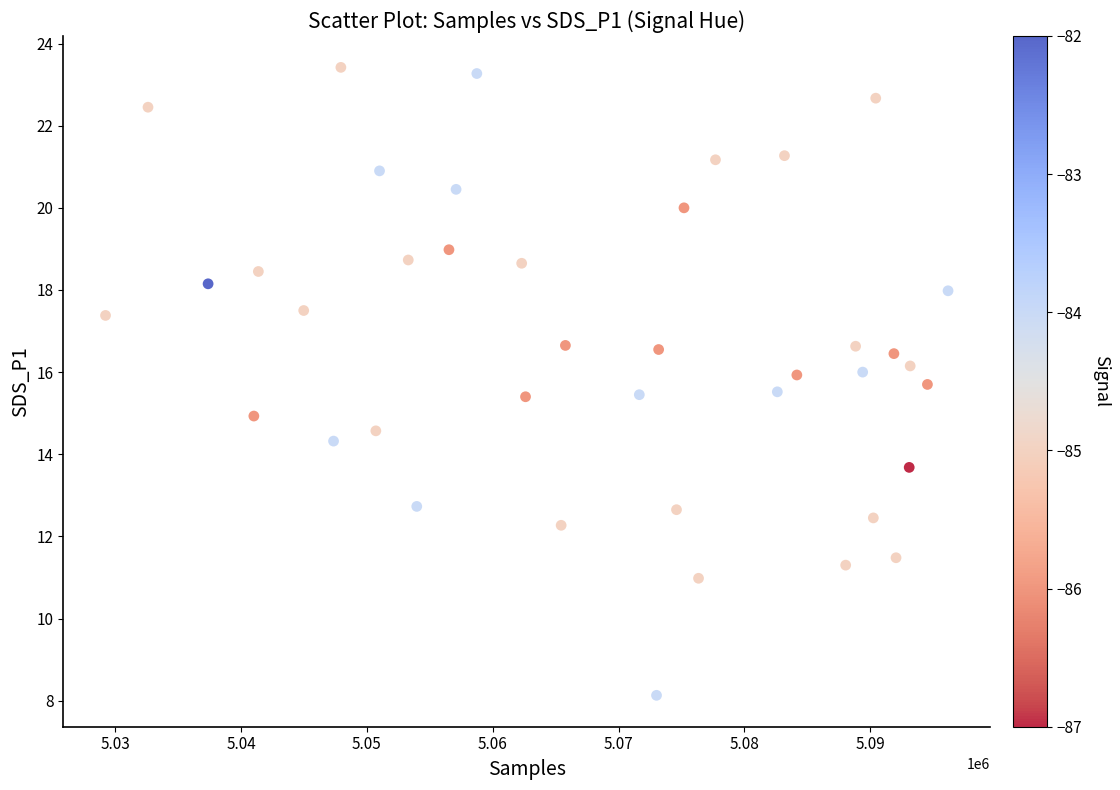

What is the range of X values (max minus min)?

66957.0